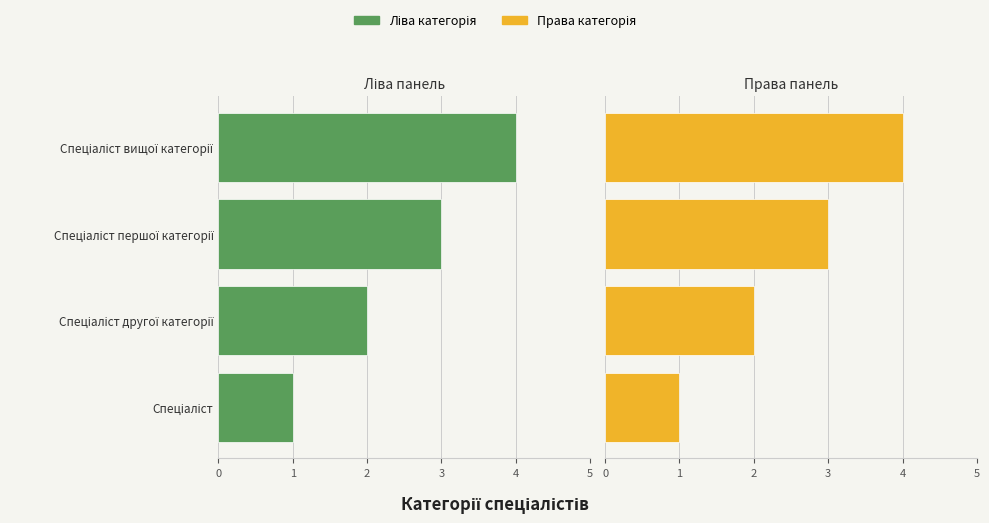

Reading right to left, extract all data points from this chart.

Ліва категорія: -4	-3	-2	-1
Права категорія: 4	3	2	1